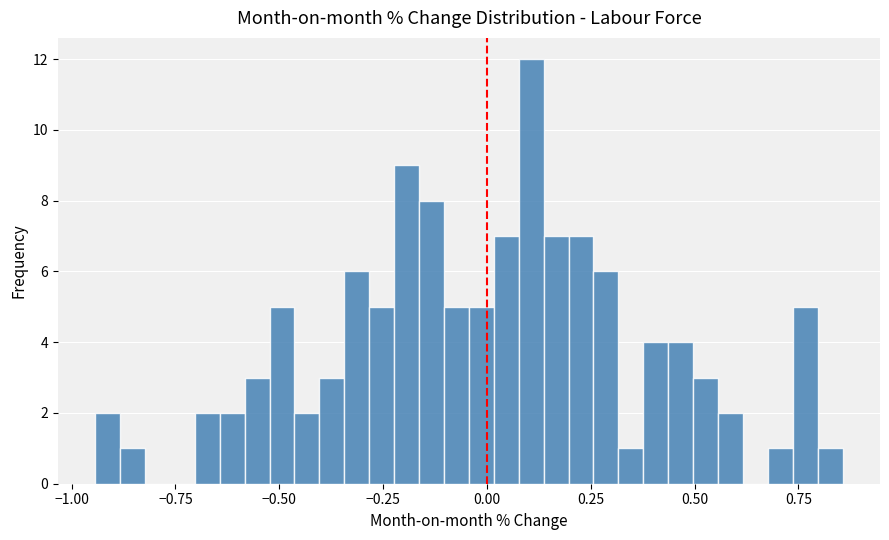

Around what value on the x-axis is the tallest bar? Give the approximate position of its centre, as read against the axis.

0.10